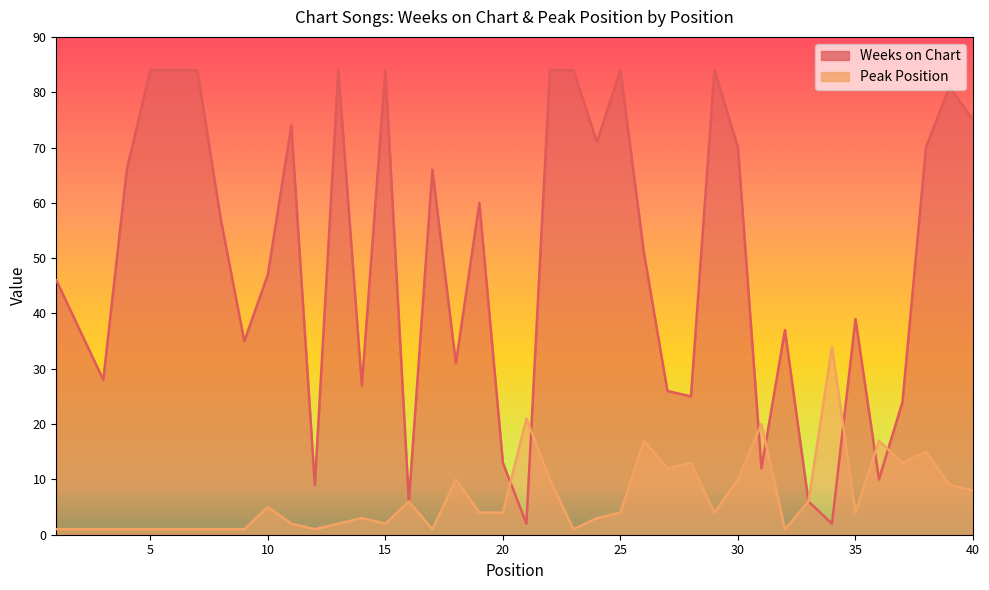

At which label does Weeks on Chart reach its peak?

5